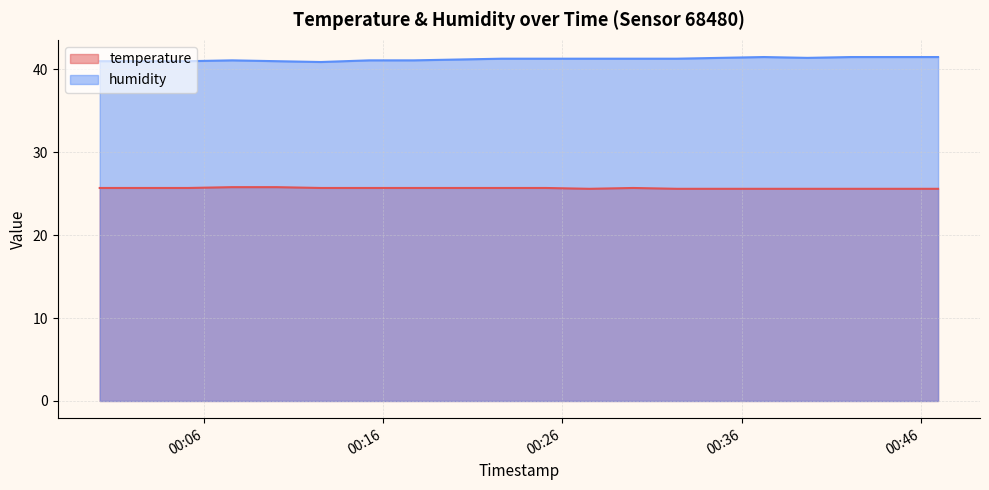

True or false: humidity and temperature cross at least once.

False